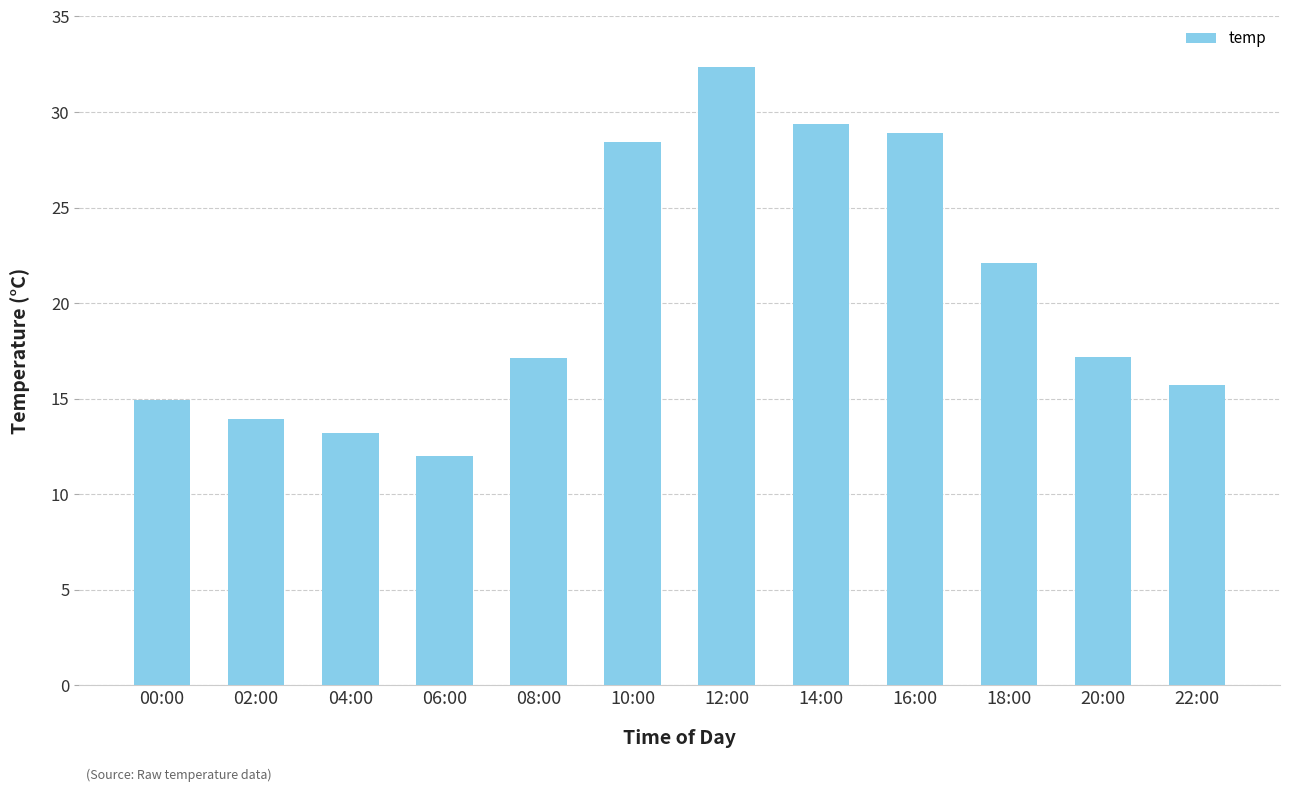

What is the change in value from 14:00 to 18:00?

-7.3